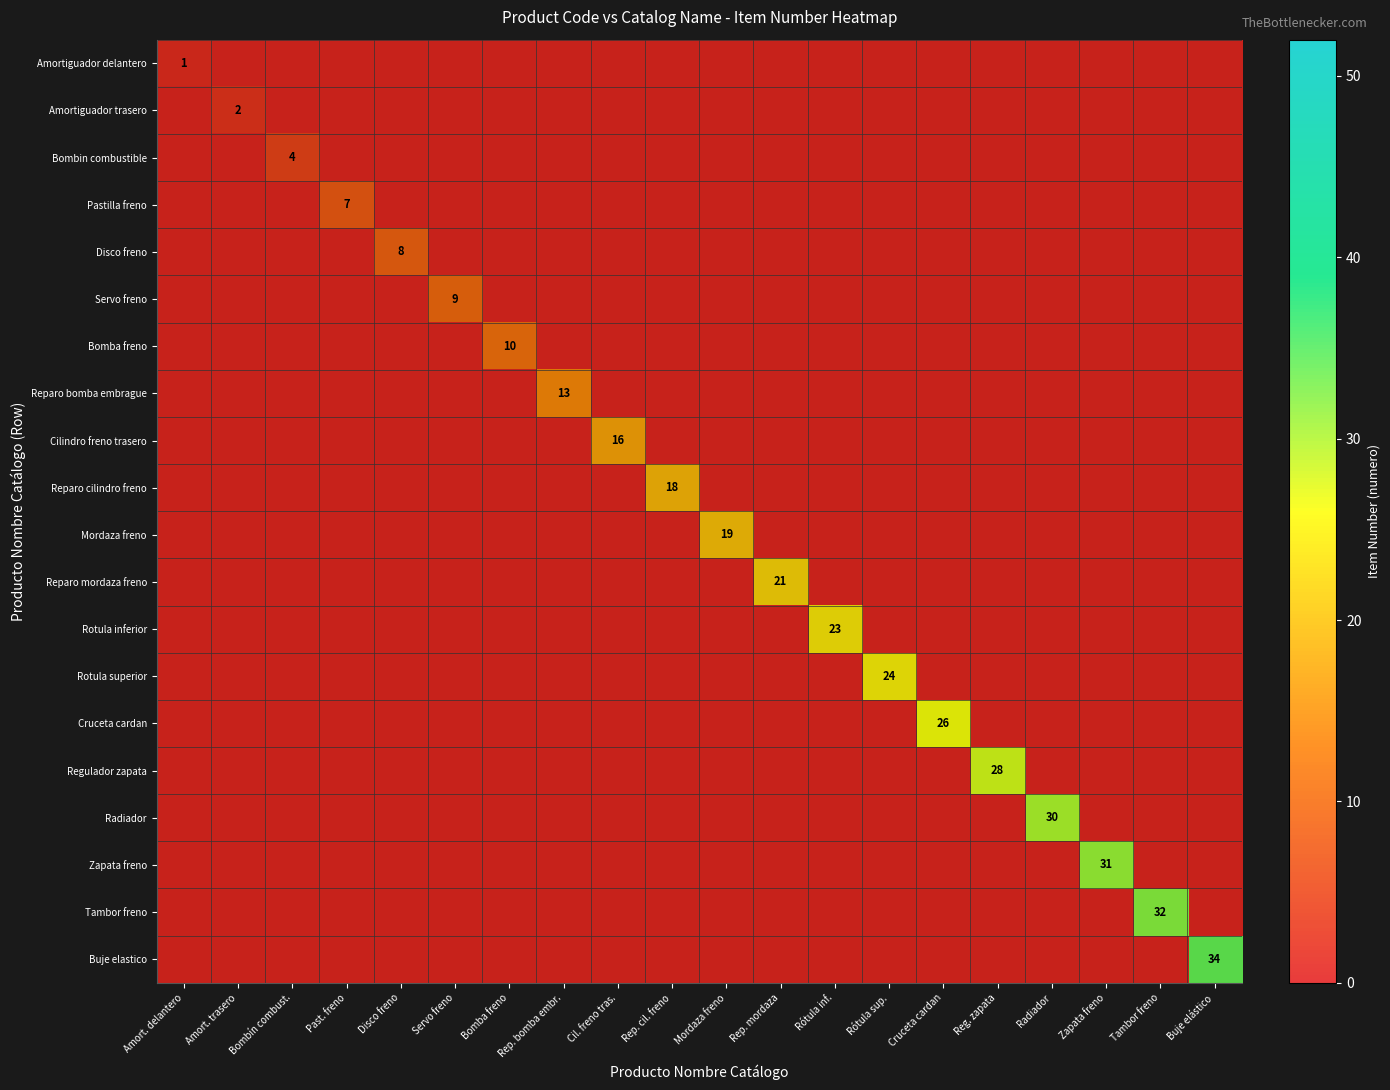

Which category has the highest value across all series?

Buje elástico